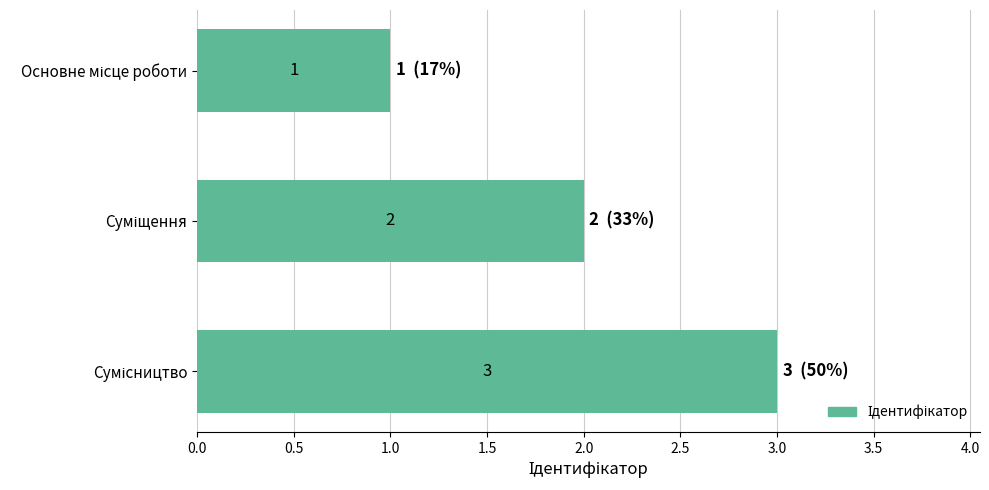

Count the values in the range 1 to 3.

3